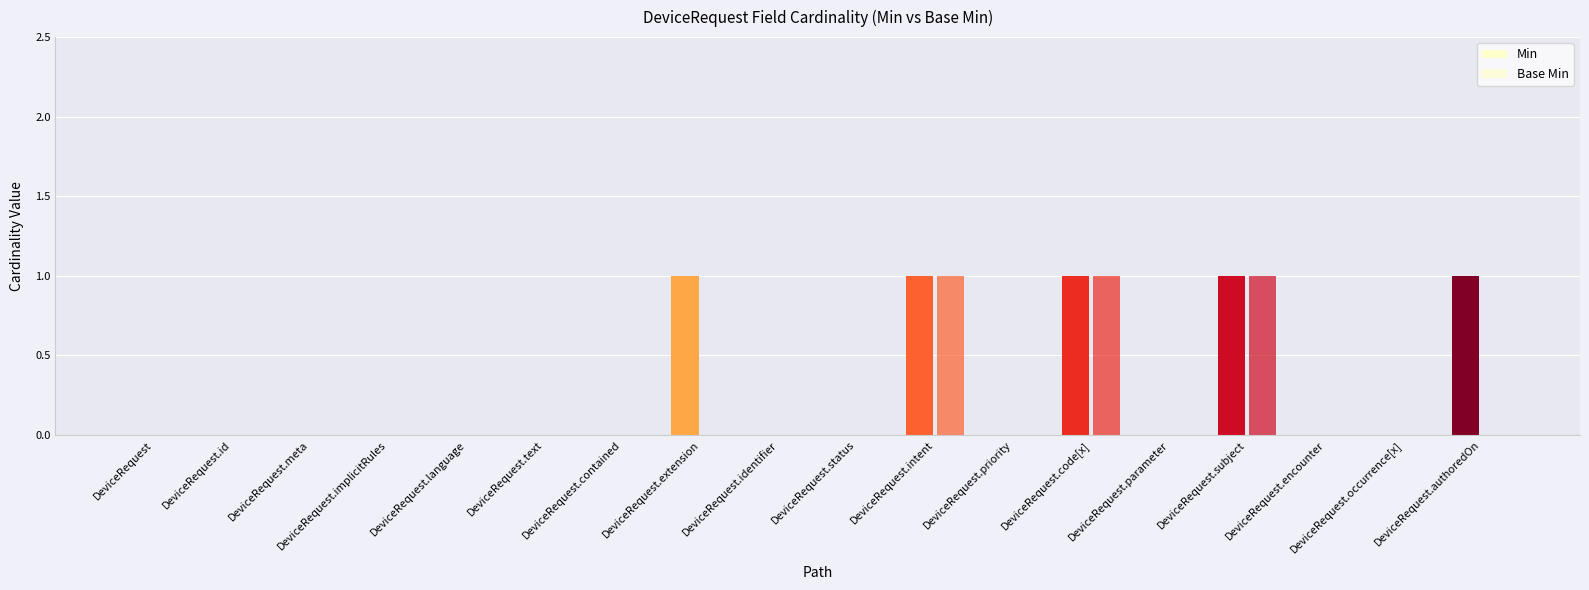

Between DeviceRequest.text and DeviceRequest.authoredOn, which is larger?

DeviceRequest.authoredOn